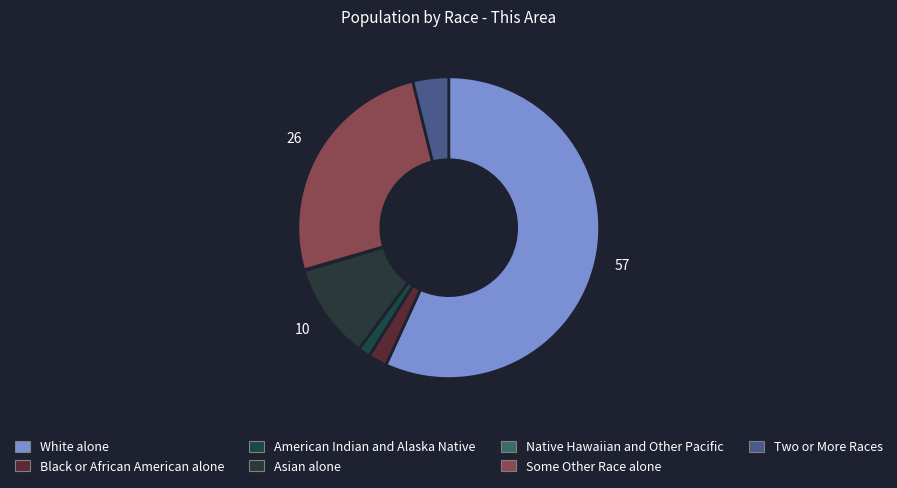

What is the ratio of the value at American Indian and Alaska Native to the value at Two or More Races?

0.3